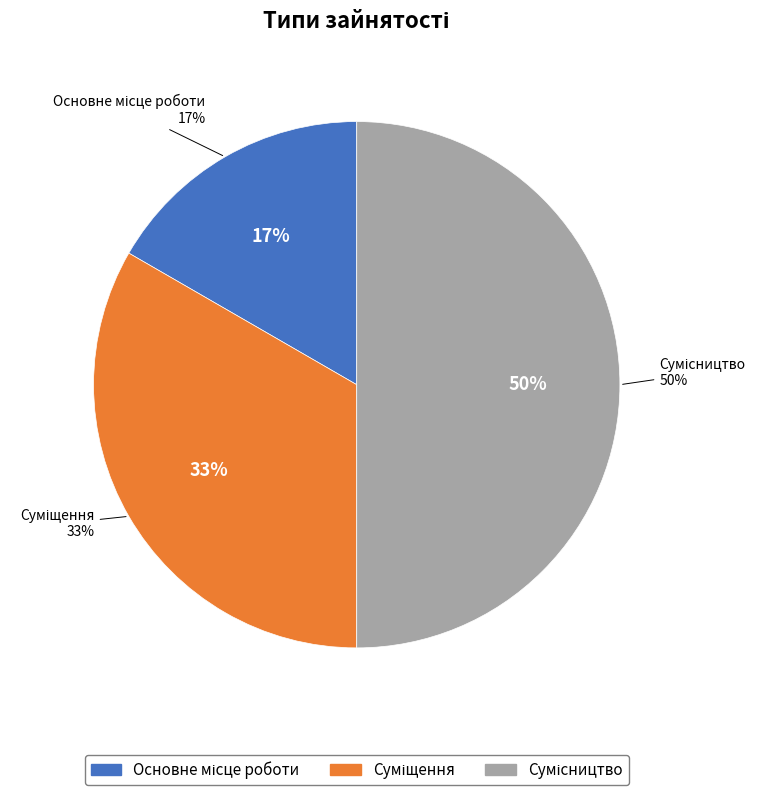

True or false: Сумісництво accounts for 42% of the total.

False